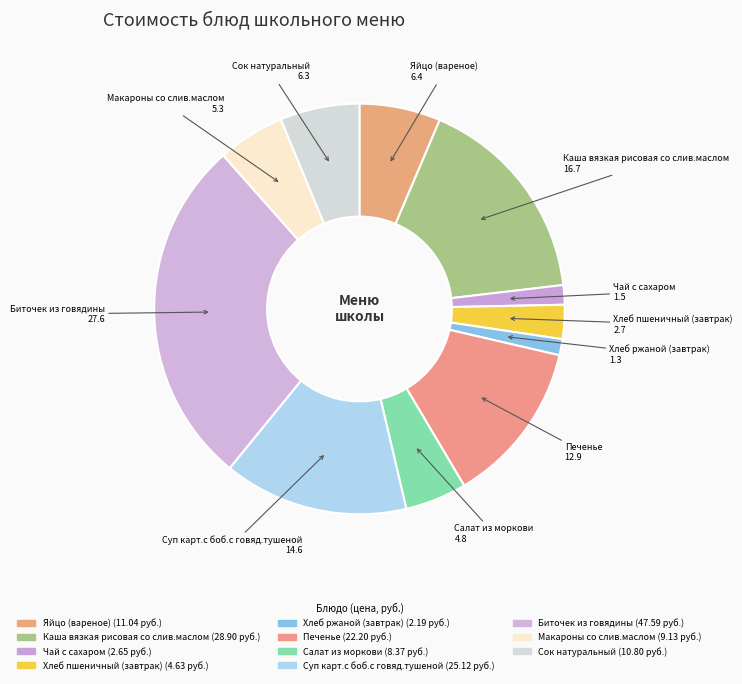

What is the change in value from Каша вязкая рисовая со слив.маслом to Биточек из говядины?

+18.7